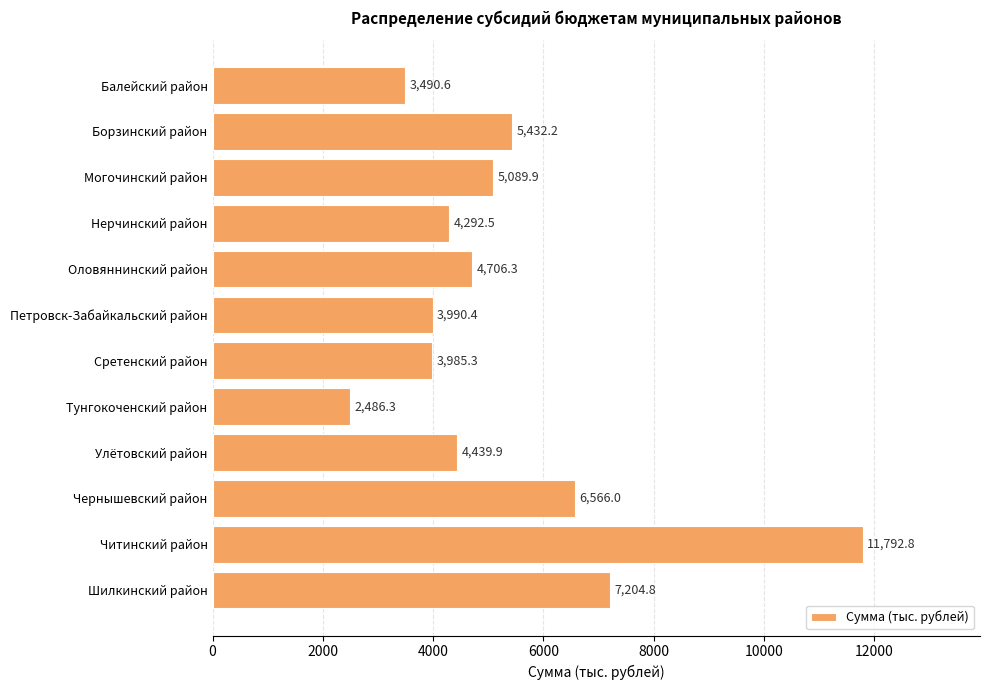

Reading bottom to top, extract all data points from this chart.

Шилкинский район=7204.8	Читинский район=11792.8	Чернышевский район=6566.0	Улётовский район=4439.9	Тунгокоченский район=2486.3	Сретенский район=3985.3	Петровск-Забайкальский район=3990.4	Оловяннинский район=4706.3	Нерчинский район=4292.5	Могочинский район=5089.9	Борзинский район=5432.2	Балейский район=3490.6